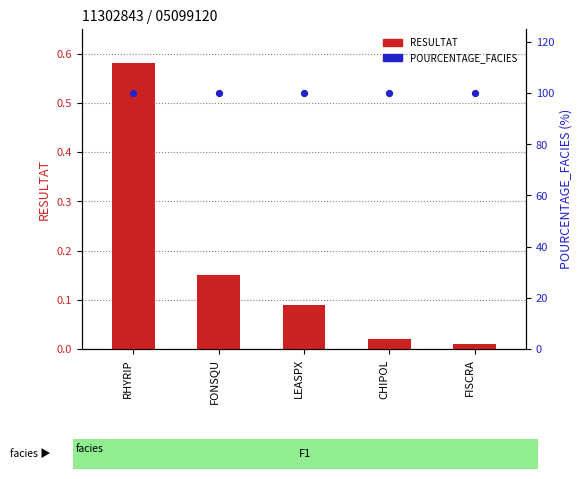

Is the value of POURCENTAGE_FACIES at RHYRIP greater than the value of RESULTAT at FONSQU?

Yes